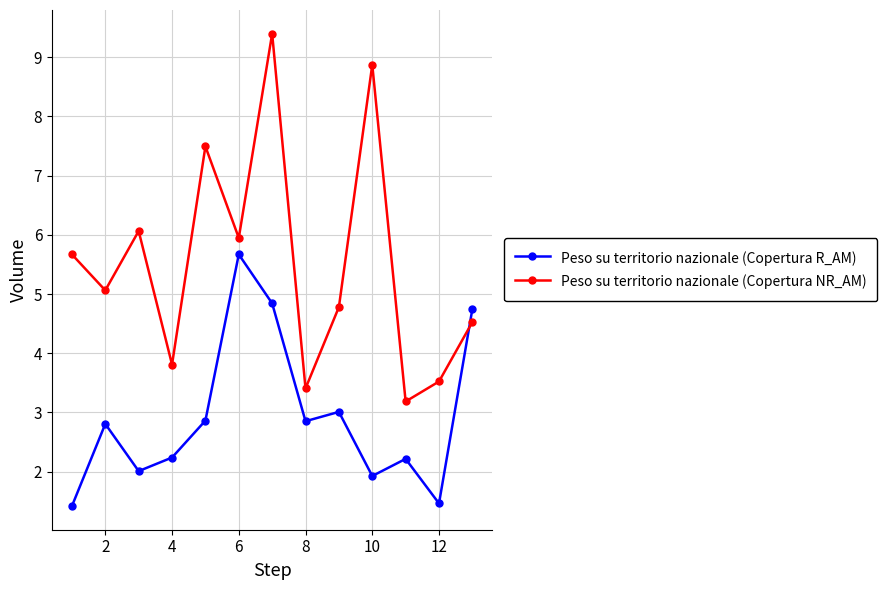

List the series in order of their overall mean, highest first.

Peso su territorio nazionale (Copertura NR_AM), Peso su territorio nazionale (Copertura R_AM)